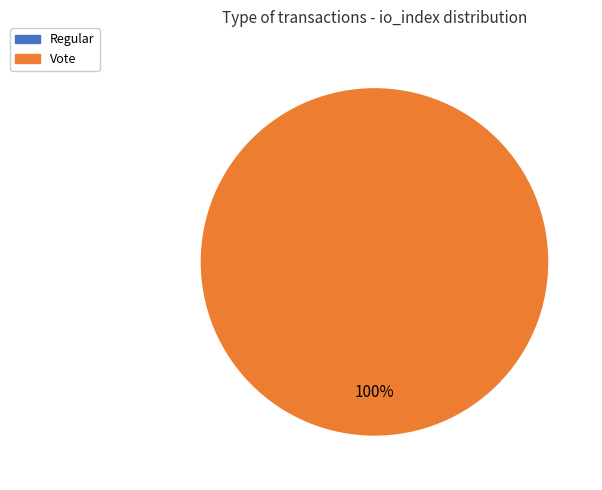

To the nearest percent, what is the difference between the largest and smallest slice percentages?

100%